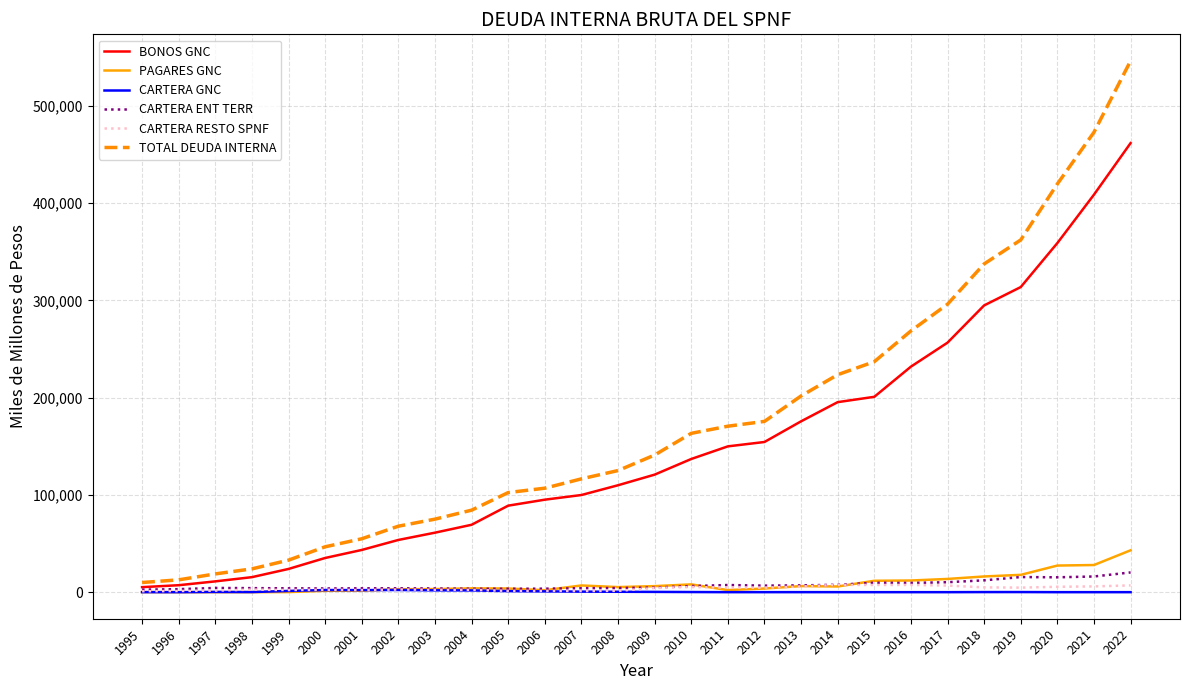

Does the chart display data point markers on the line(s)?

No